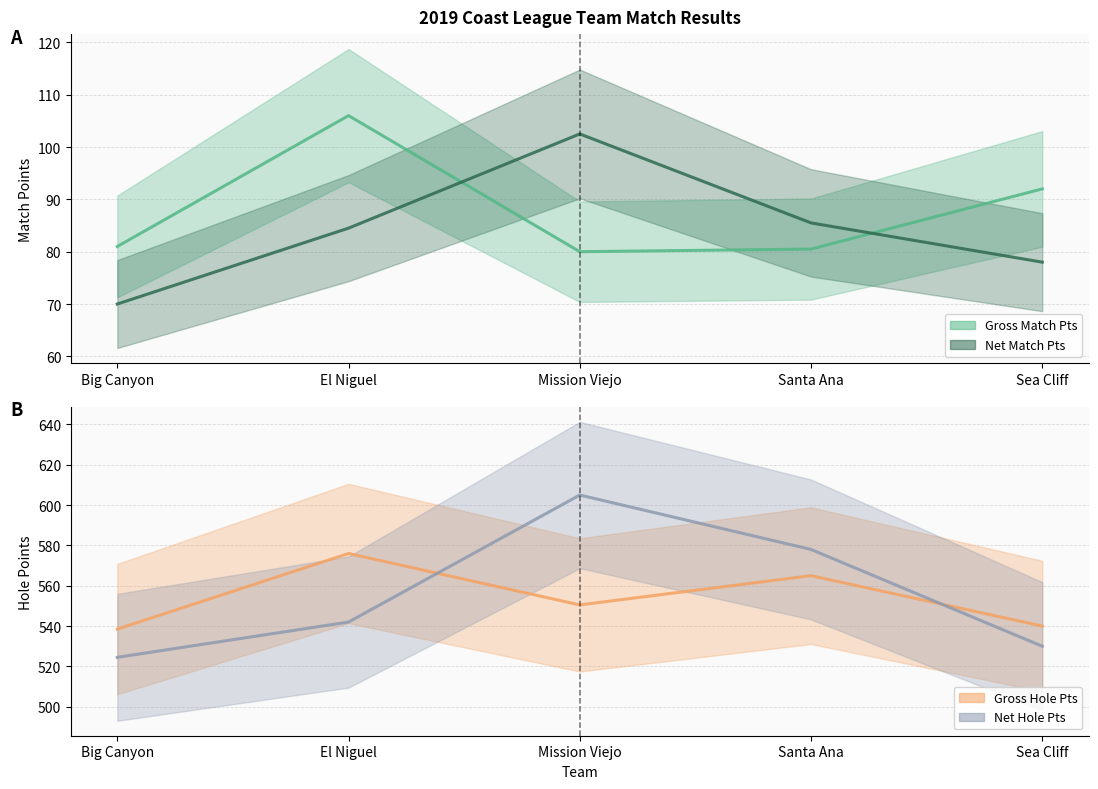

Reading left to right, transcribe all the data shown in this chart.

Gross Match Pts: Big Canyon=81.0	El Niguel=106.0	Mission Viejo=80.0	Santa Ana=80.5	Sea Cliff=92.0
Net Match Pts: Big Canyon=70.0	El Niguel=84.5	Mission Viejo=102.5	Santa Ana=85.5	Sea Cliff=78.0
Gross Hole Pts: Big Canyon=538.5	El Niguel=576.0	Mission Viejo=550.5	Santa Ana=565.0	Sea Cliff=540.0
Net Hole Pts: Big Canyon=524.5	El Niguel=542.0	Mission Viejo=605.0	Santa Ana=578.0	Sea Cliff=530.0